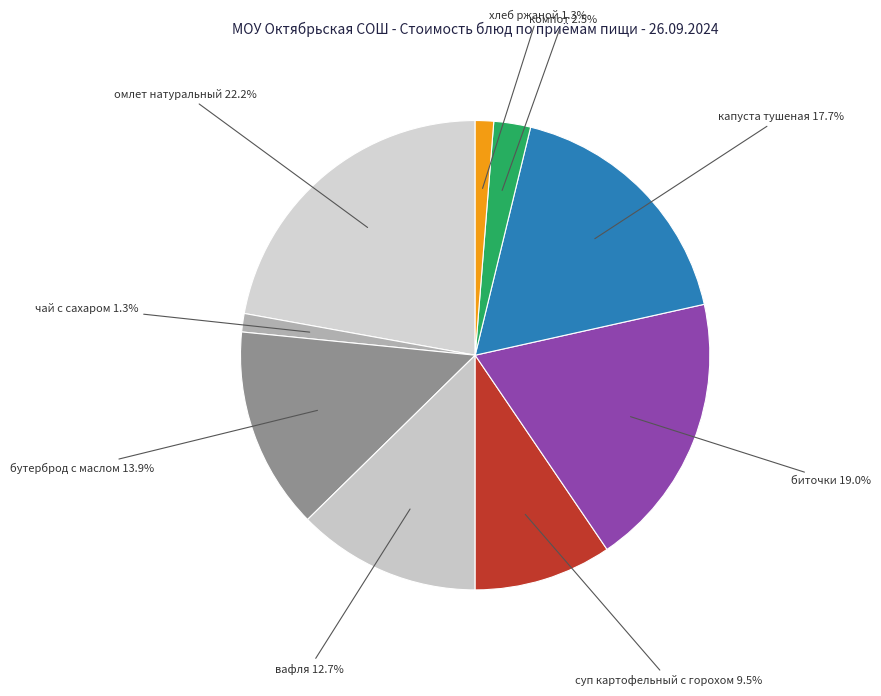

The чай с сахаром slice represents 1% of the pie. True or false?

True